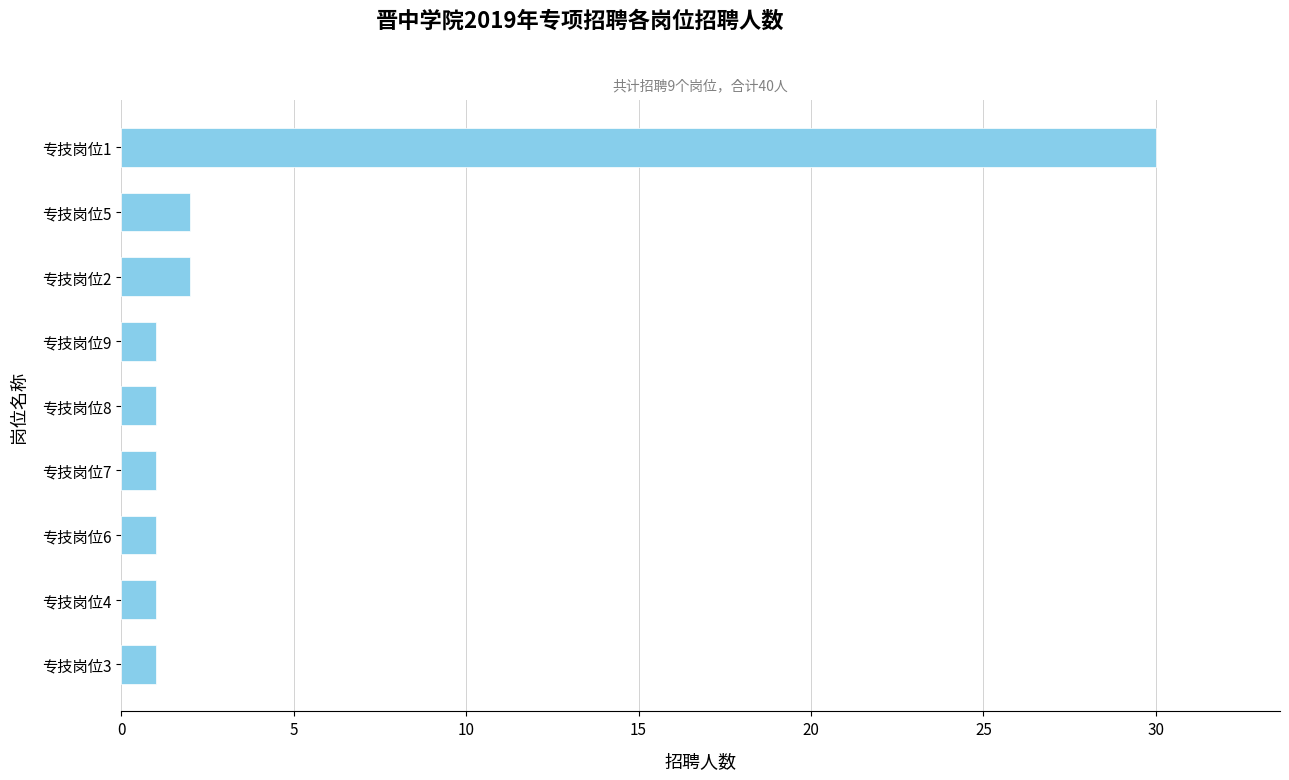

Between 专技岗位5 and 专技岗位4, which is larger?

专技岗位5